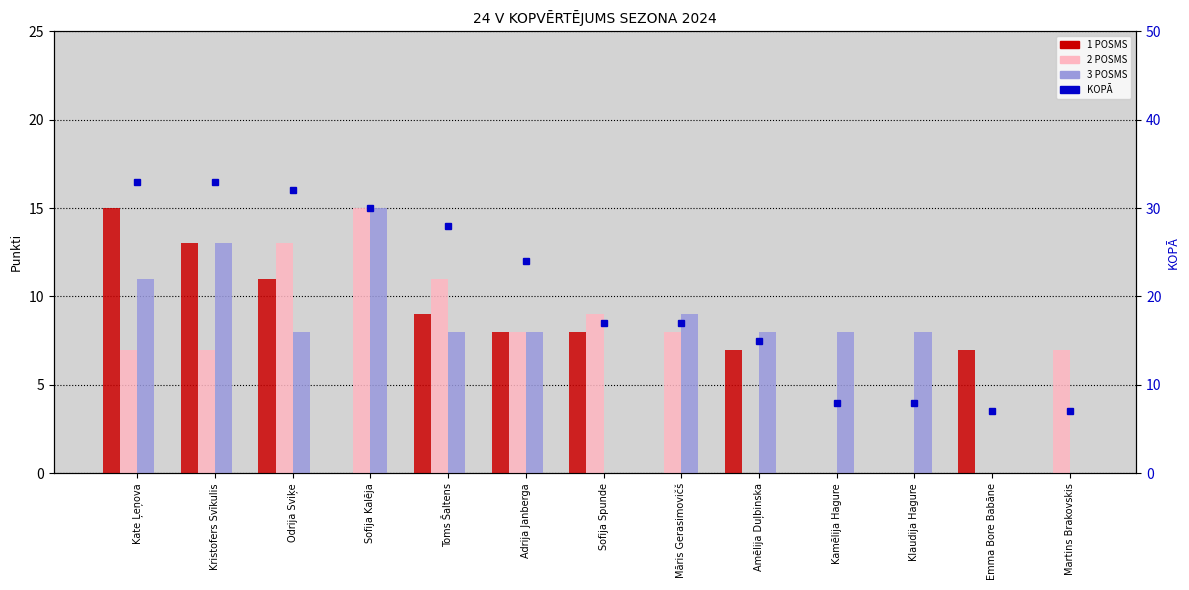

The value of 2 POSMS at Adrija Janberga is 14. True or false?

False